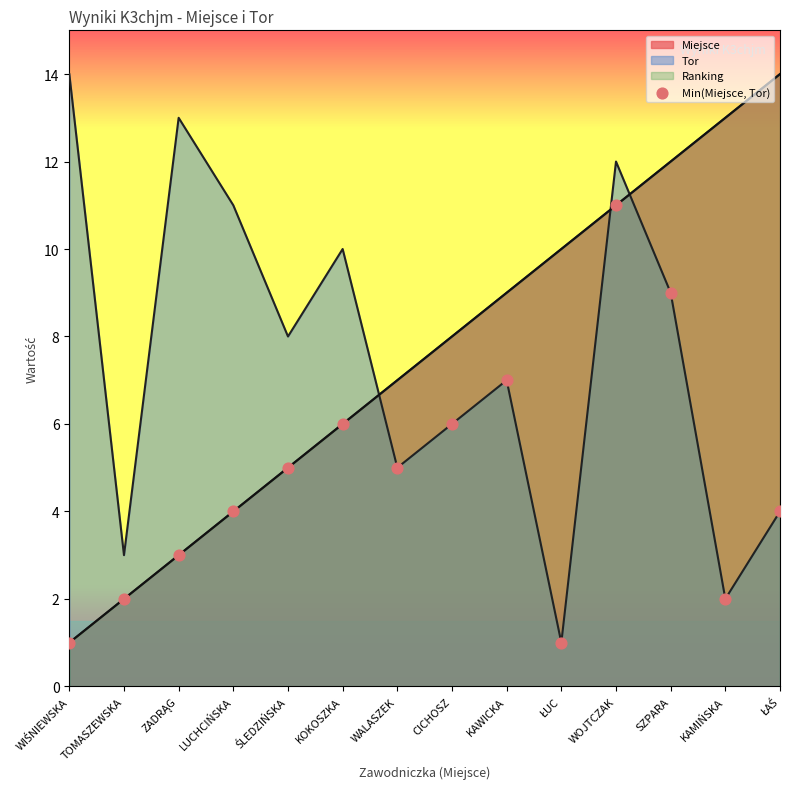

What is the change in value from CICHOSZ to SZPARA?

+3